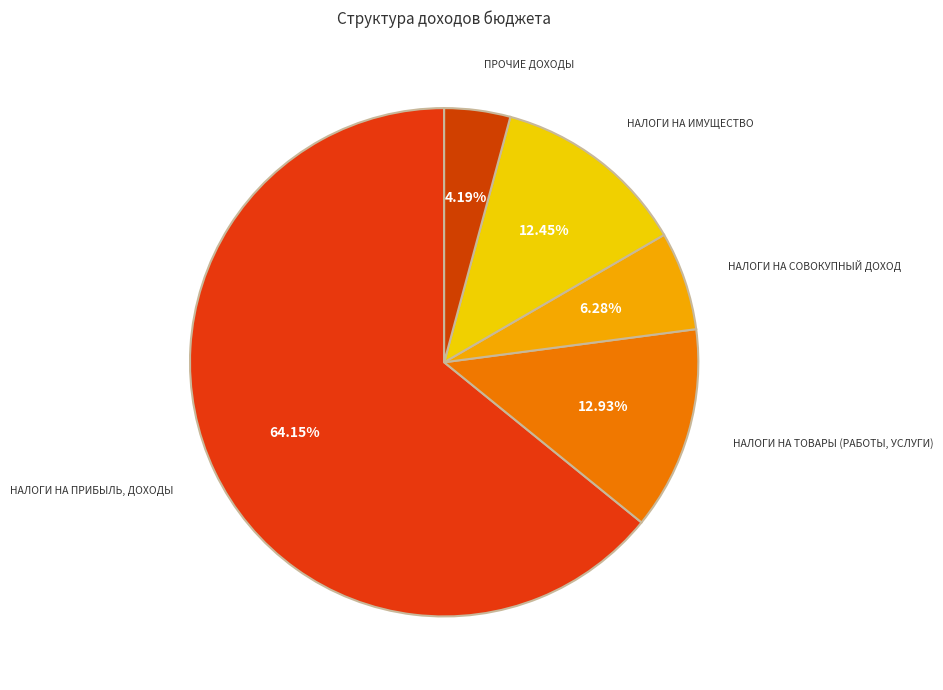

What percentage is the ПРОЧИЕ ДОХОДЫ slice, to the nearest percent?

4%